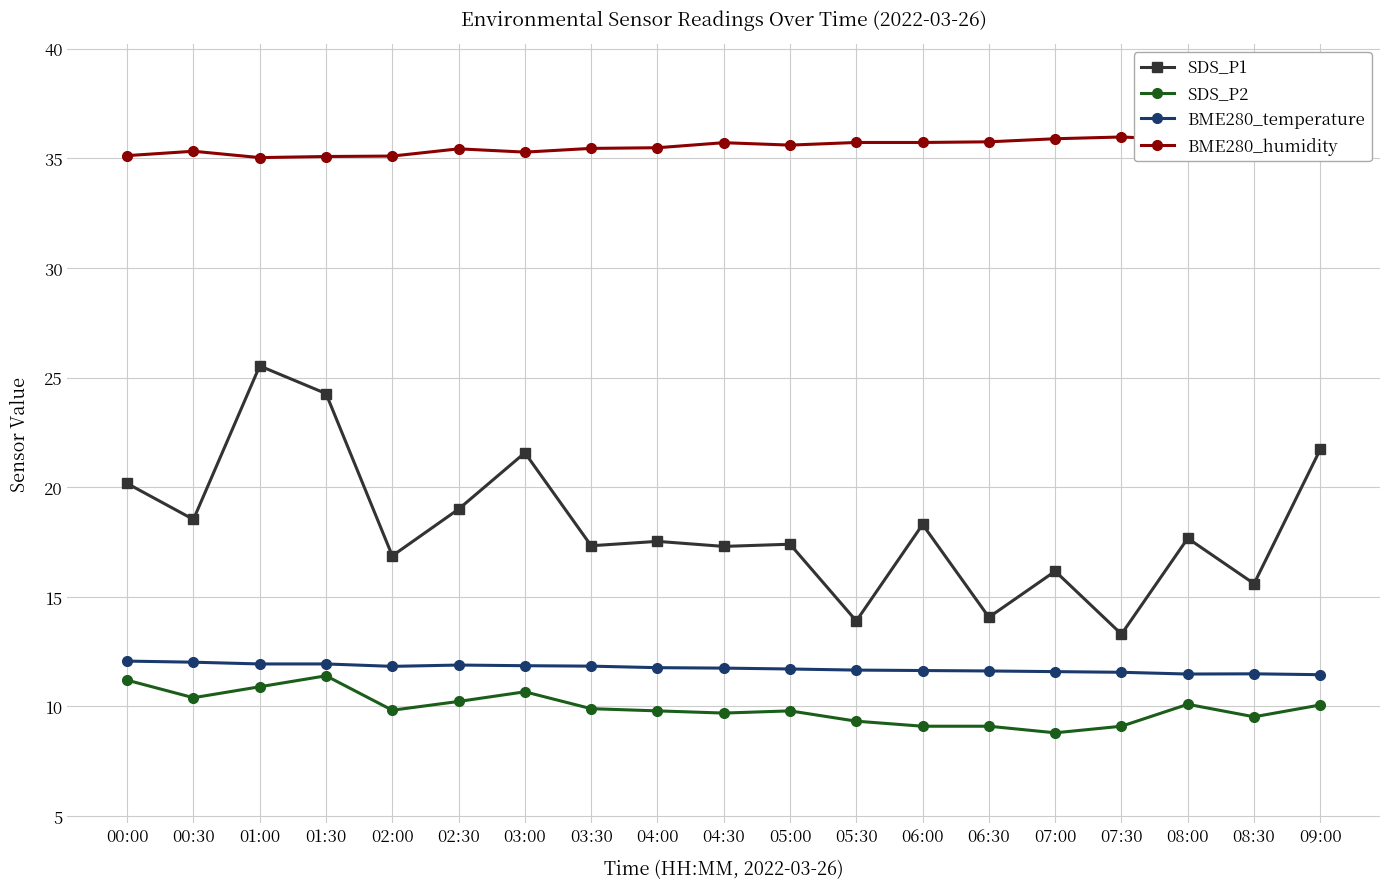

At which label does SDS_P1 first exceed 17?

00:00